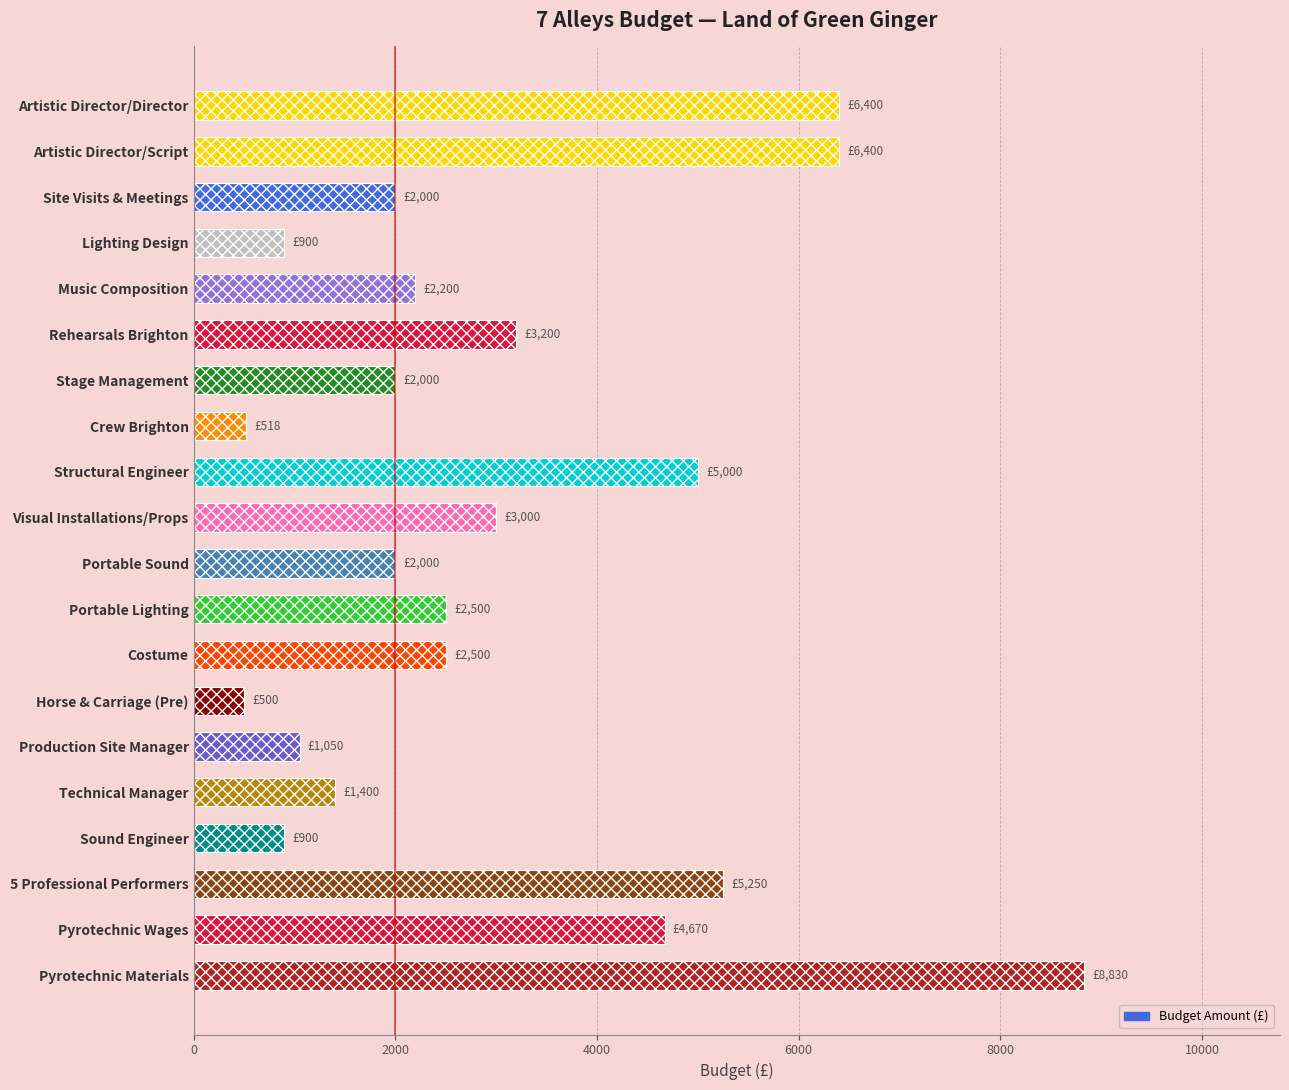

What is the smallest value displayed?

500